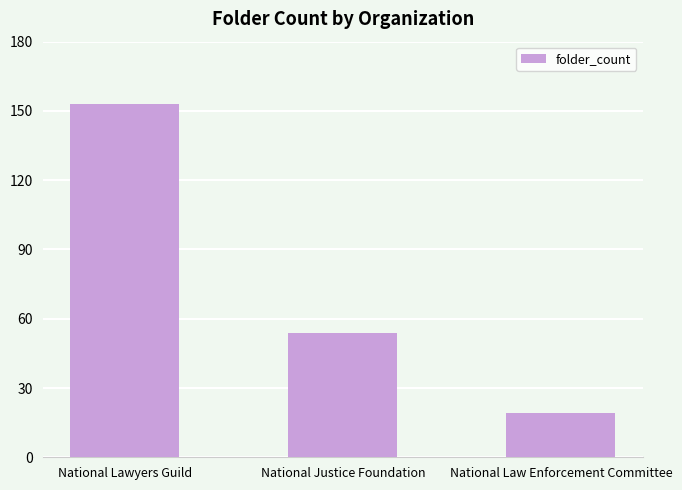

What is the difference between the maximum and minimum values?

134